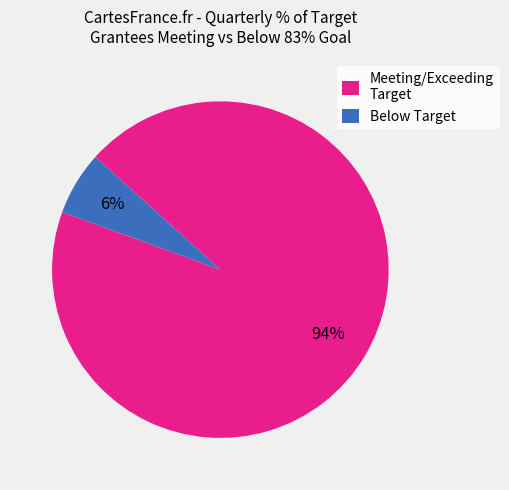

Which has a higher value, Meeting/Exceeding Target or Below Target?

Meeting/Exceeding Target